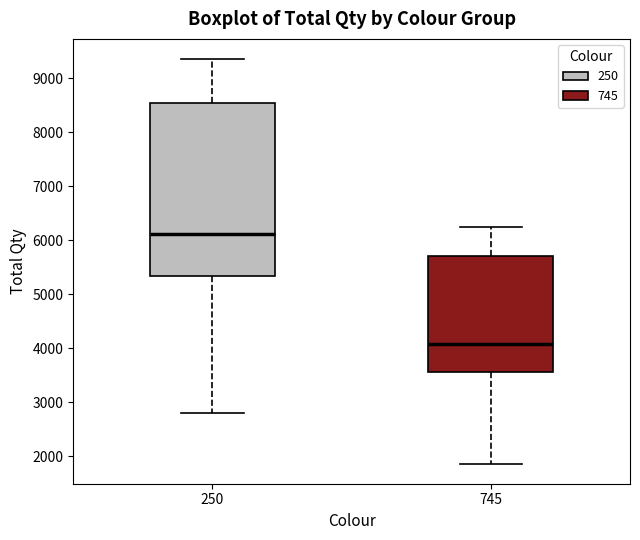

Reading left to right, transcribe this box plot: for each box, give where its median line is, the range the box spans, and where its two whiskers end, as read against the y-axis. The values are not printed on the chart, so give them approximately, as read against the axis.

250: median 6100, box 5300 to 8500, whiskers 2800 to 9400
745: median 4100, box 3600 to 5700, whiskers 1900 to 6200